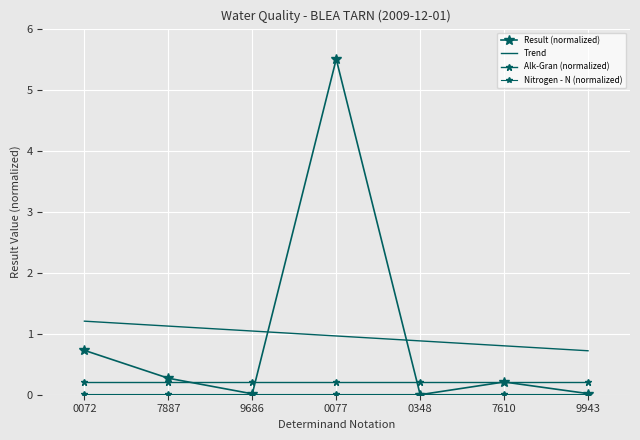

How many lines are shown in the chart?

4